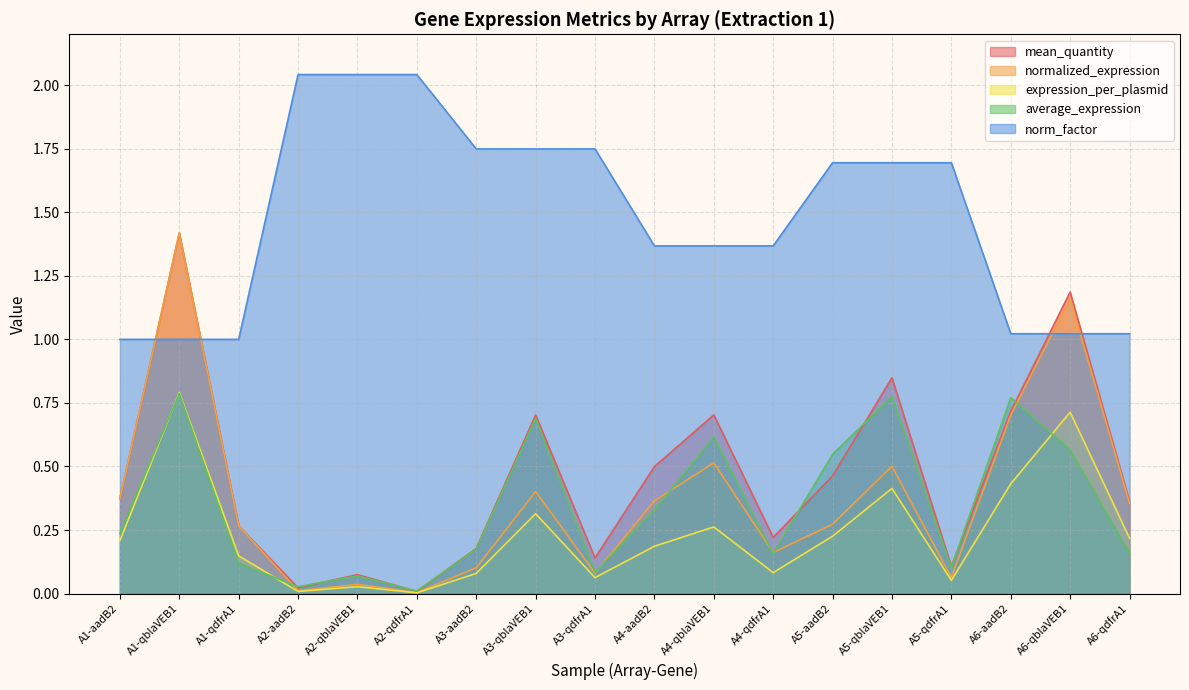

The value of mean_quantity at A2-qdfrA1 is 0.0. True or false?

True